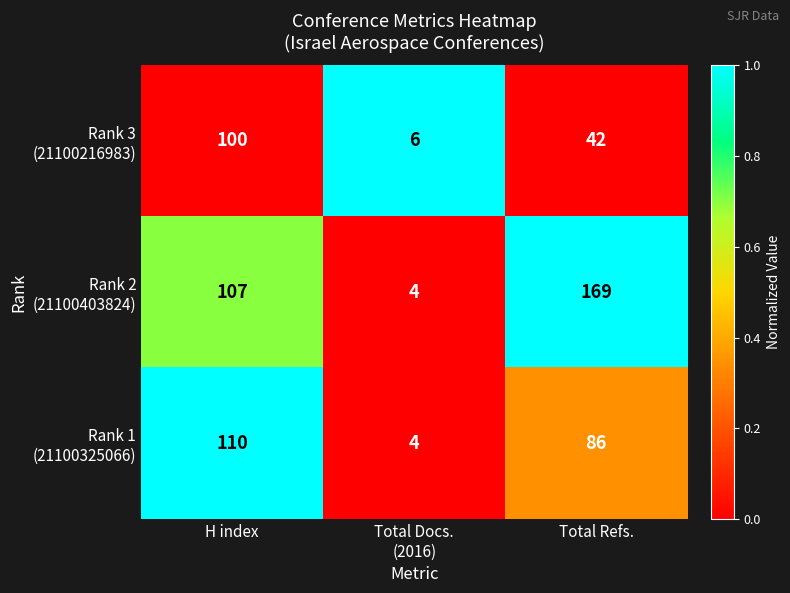

At which category does the chart reach its minimum across all series?

Total Docs.
(2016)